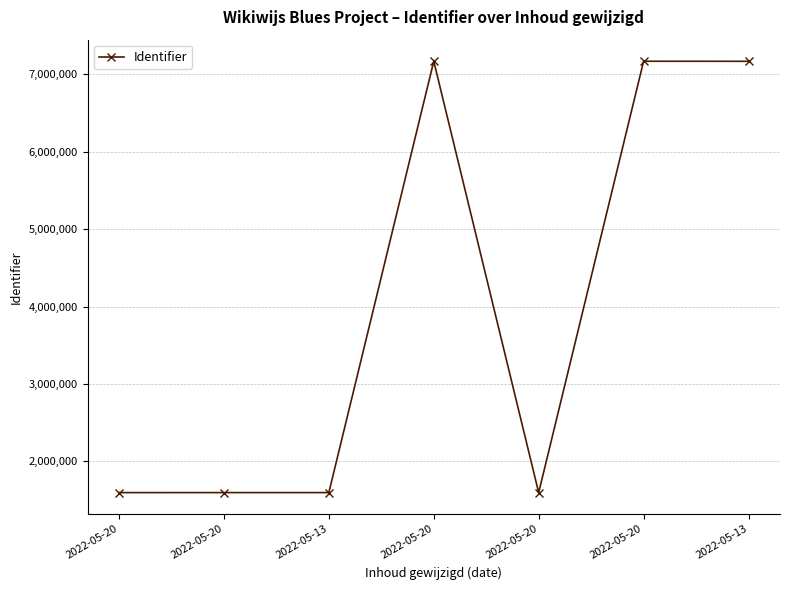

What is the minimum value shown in the chart?

1595856